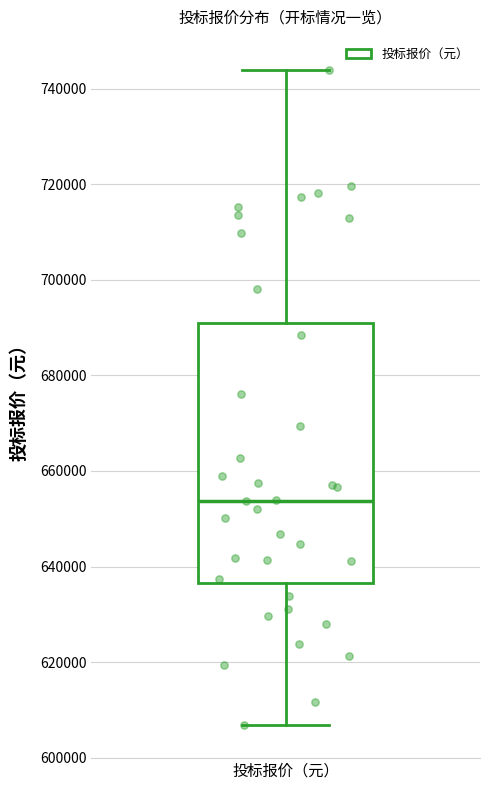

Where is the upper edge of the box for 投标报价（元） on the y-axis? The values are not printed on the chart, so give them approximately, as read against the axis.

690000